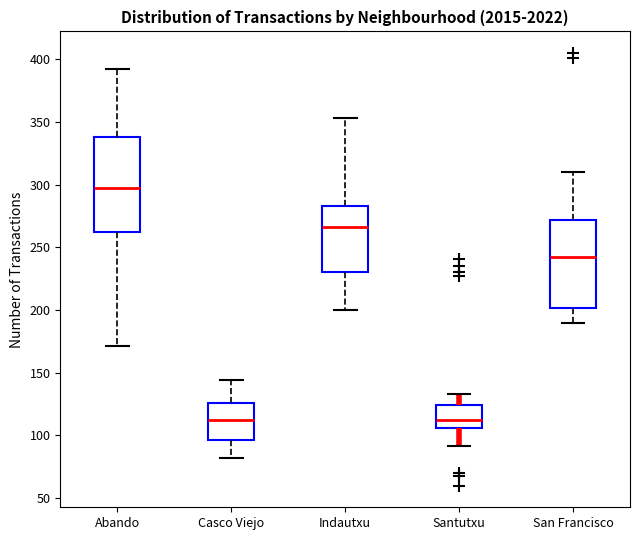

Where does the median line of the box for San Francisco sit on the y-axis? The values are not printed on the chart, so give them approximately, as read against the axis.

240